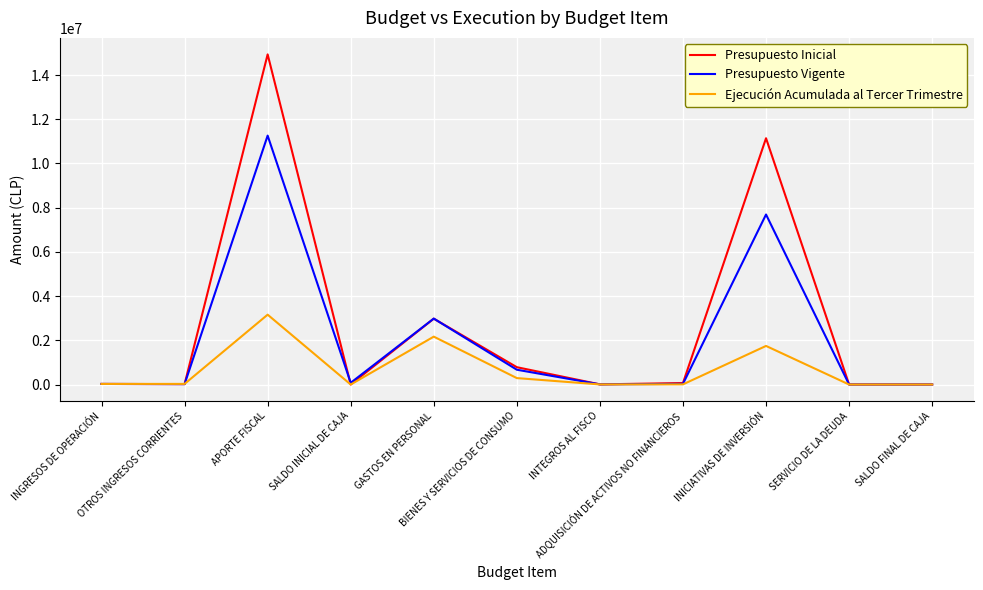

Read the Presupuesto Vigente value at SALDO FINAL DE CAJA, to the nearest 100.

1000